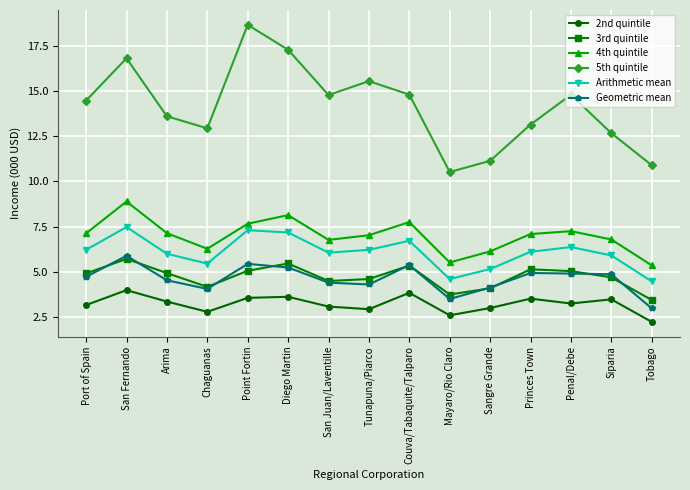

What position from the left is Point Fortin?

5